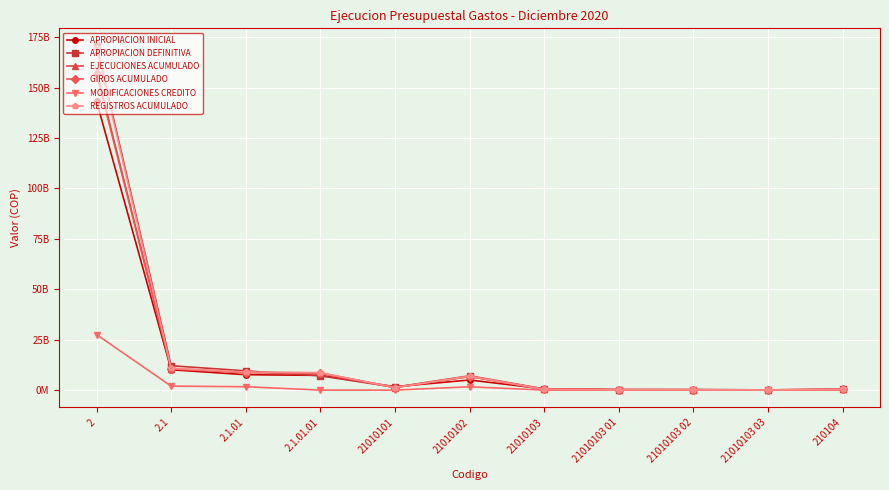

Is this an area chart (filled region under the line)?

No